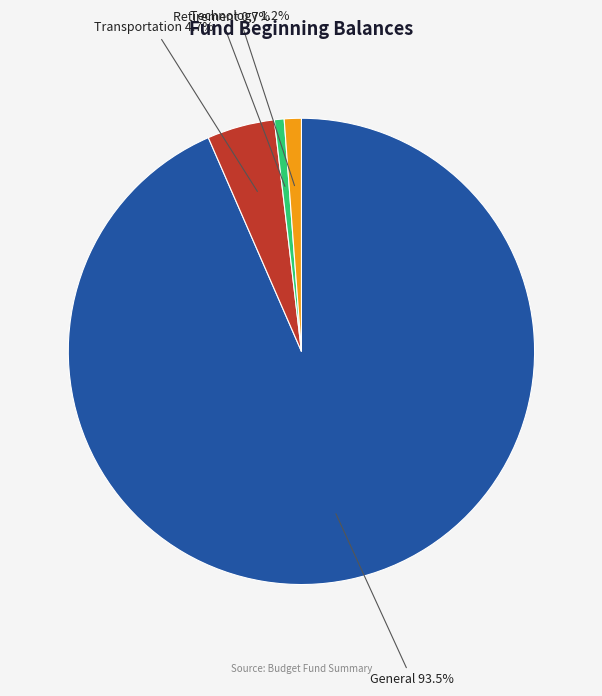

Count the number of slices in the pie.

4